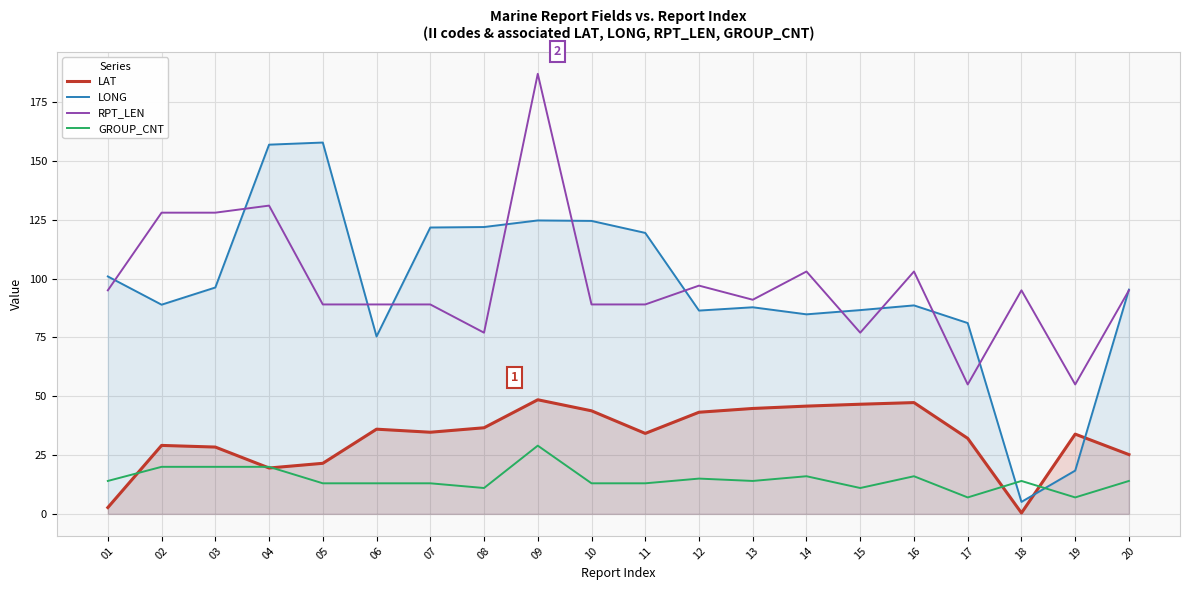

How many lines are shown in the chart?

4